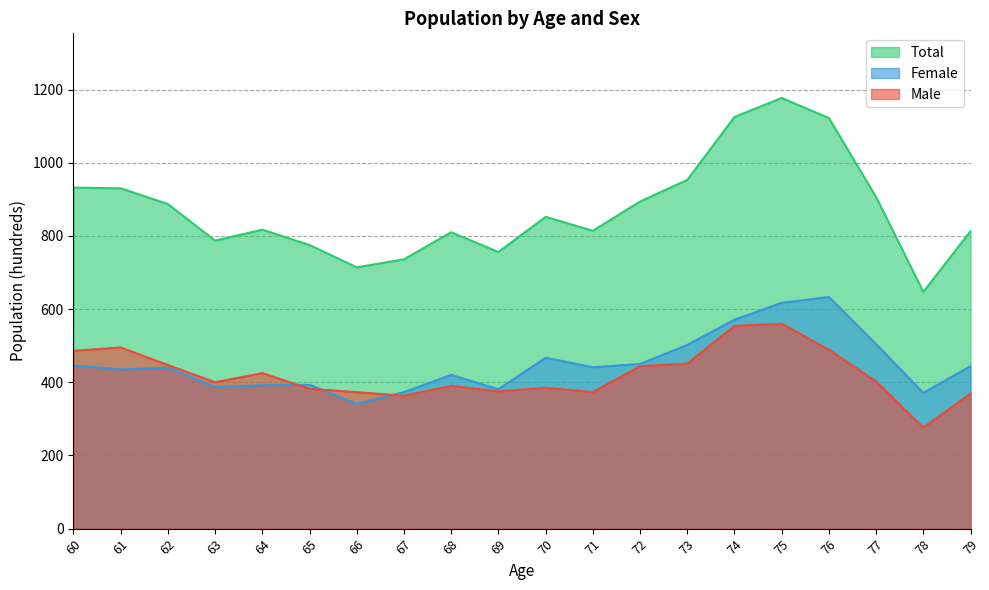

At which category is the sum across all series the highest?

75